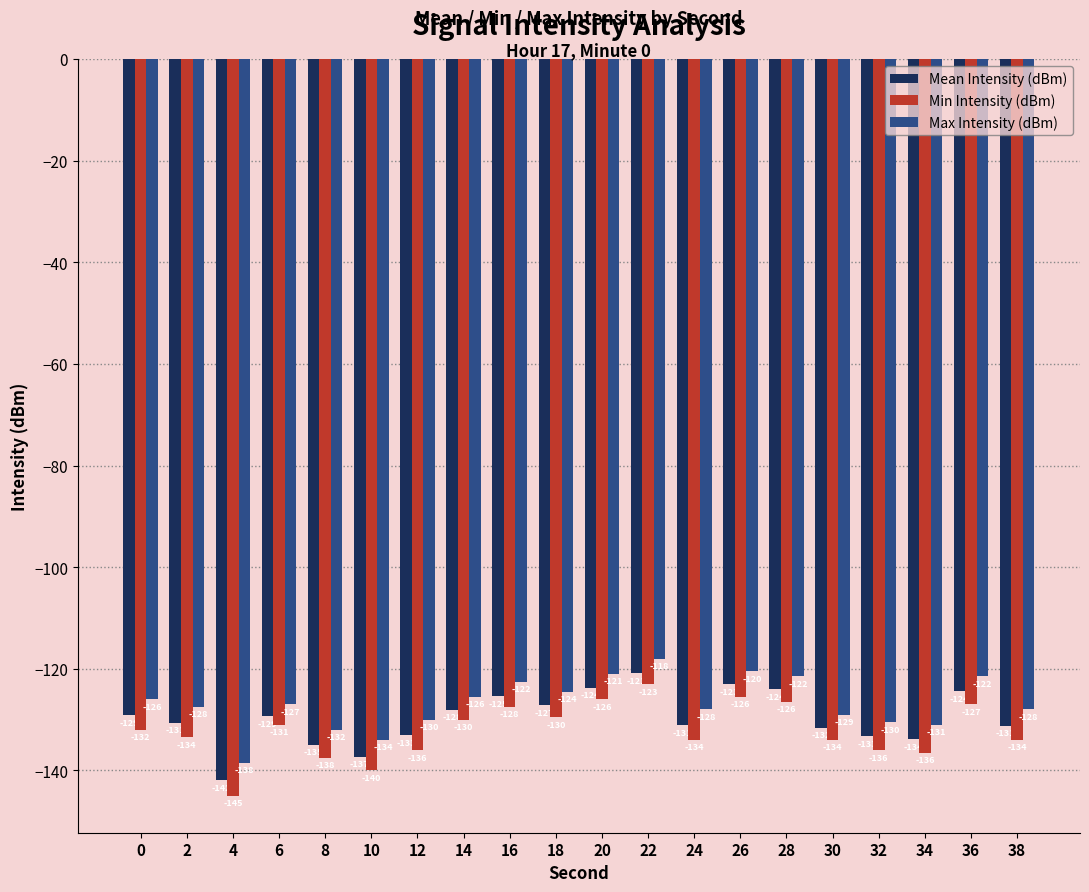

Rank the series at 30 from lowest to highest value.

Min Intensity (dBm), Mean Intensity (dBm), Max Intensity (dBm)